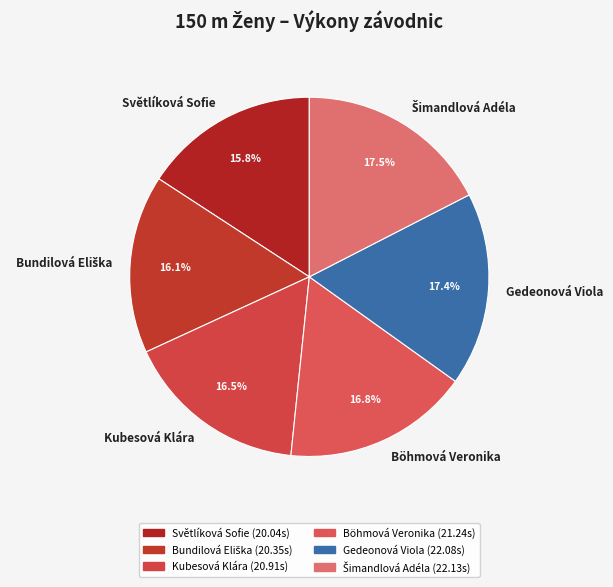

Is it true that Kubesová Klára is 2% of the pie?

False